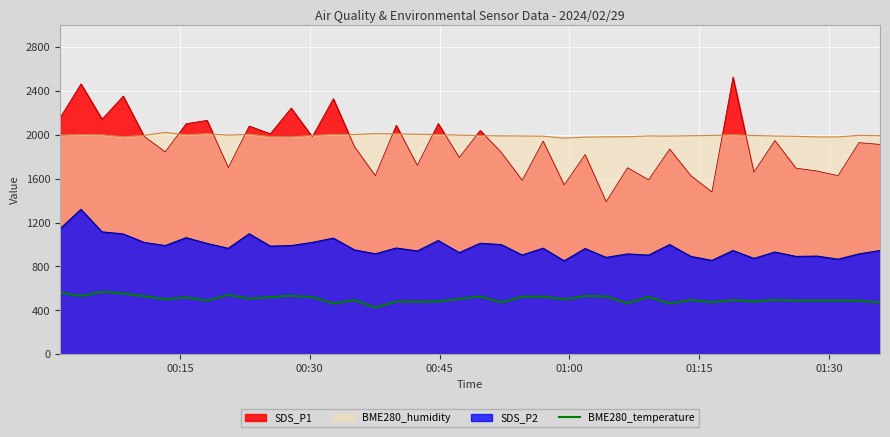

List the series in order of their peak value, highest first.

SDS_P1, BME280_humidity, SDS_P2, BME280_temperature